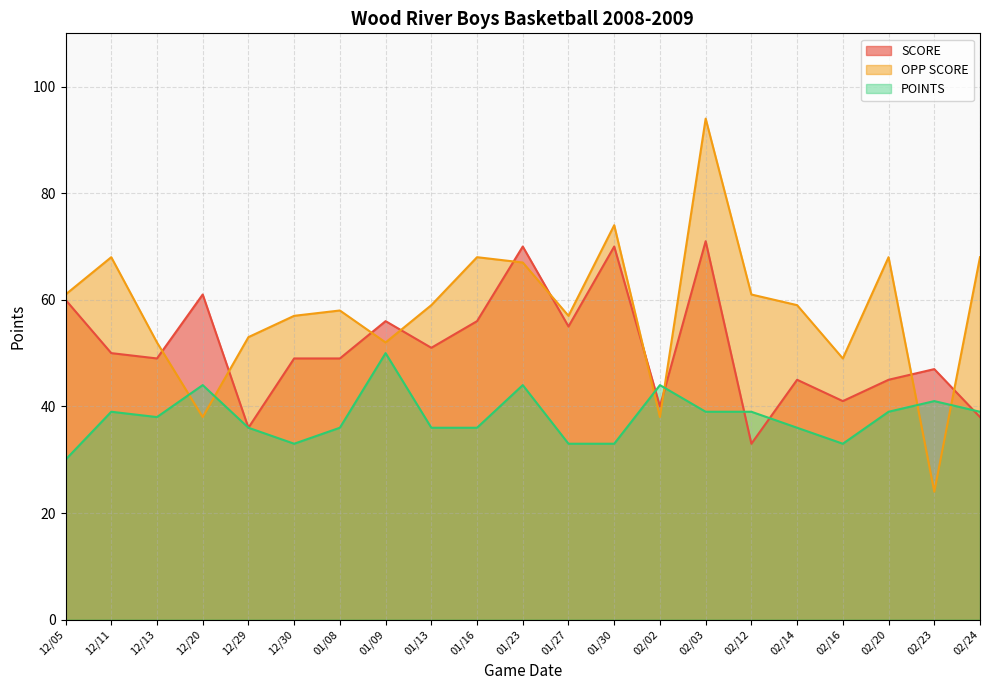

What is the difference between the maximum and minimum values in the POINTS series?

20